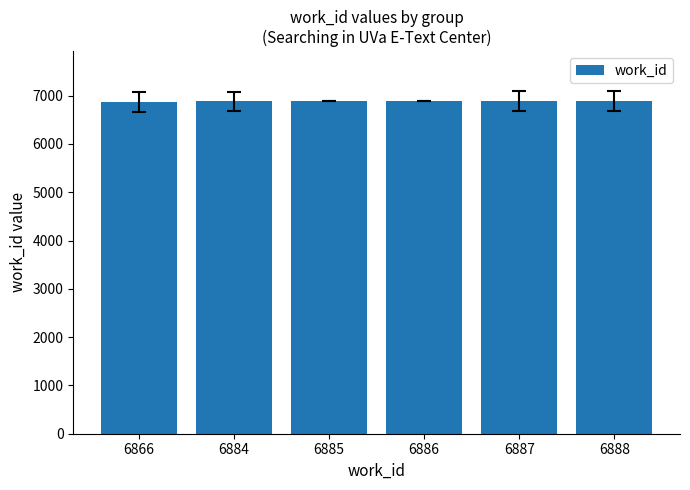

What is the change in value from 6866 to 6887?

+21